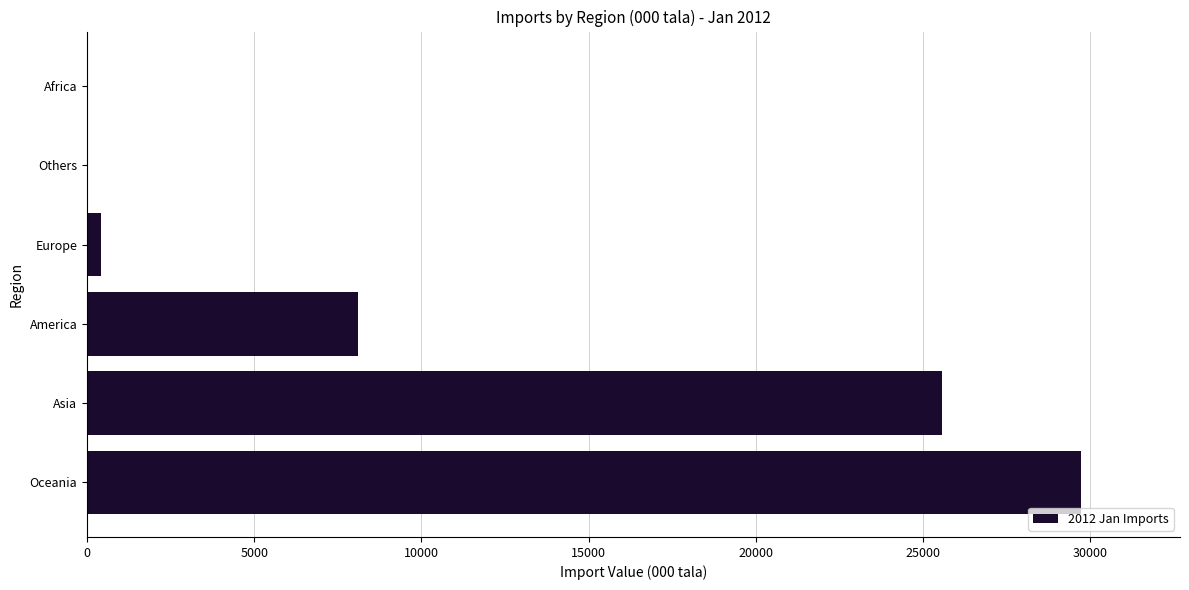

Which has a higher value, Europe or America?

America